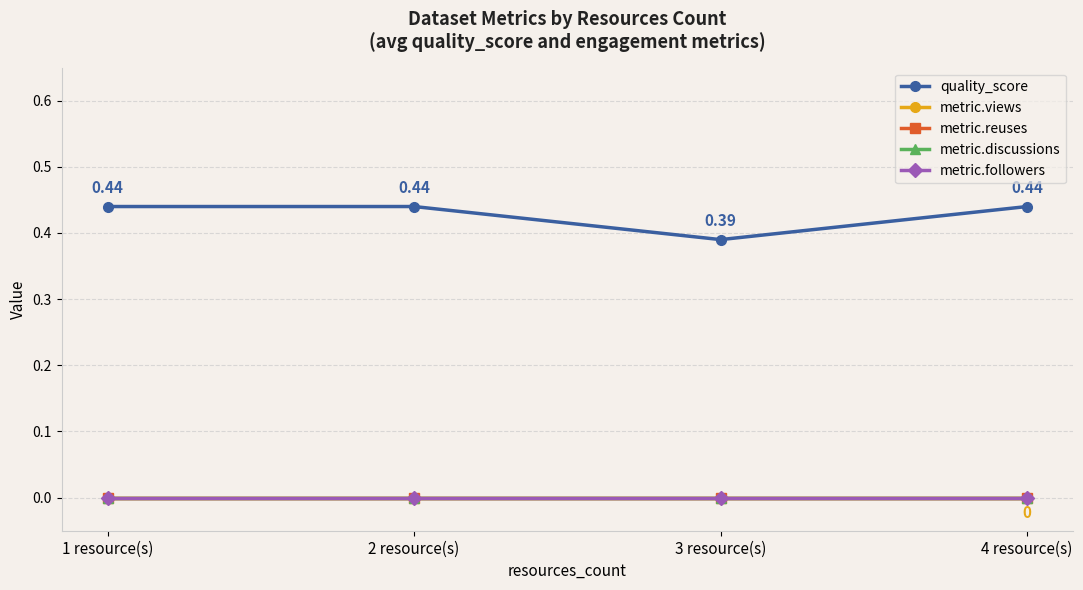

Does the chart have visible grid lines?

Yes